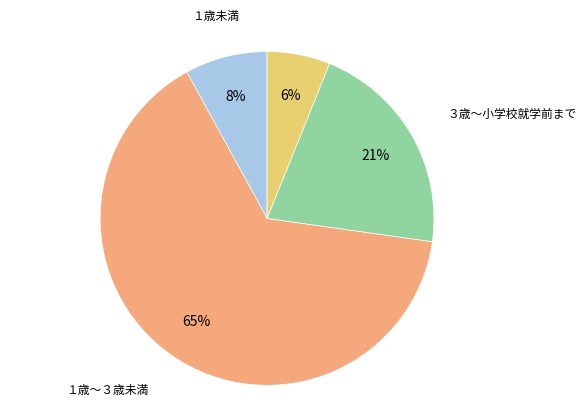

Is there a majority slice in this chart?

Yes